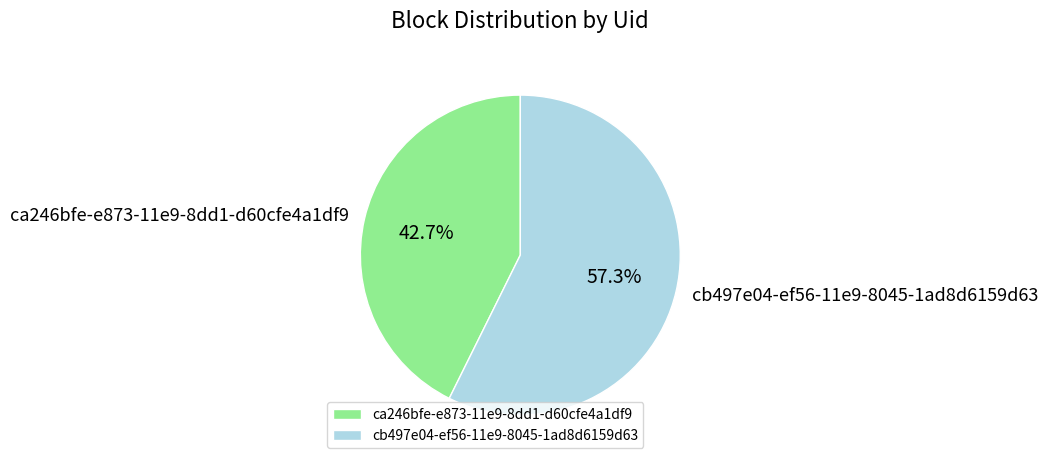

Approximately how many times larger is the value at cb497e04-ef56-11e9-8045-1ad8d6159d63 compared to ca246bfe-e873-11e9-8dd1-d60cfe4a1df9?

1.3